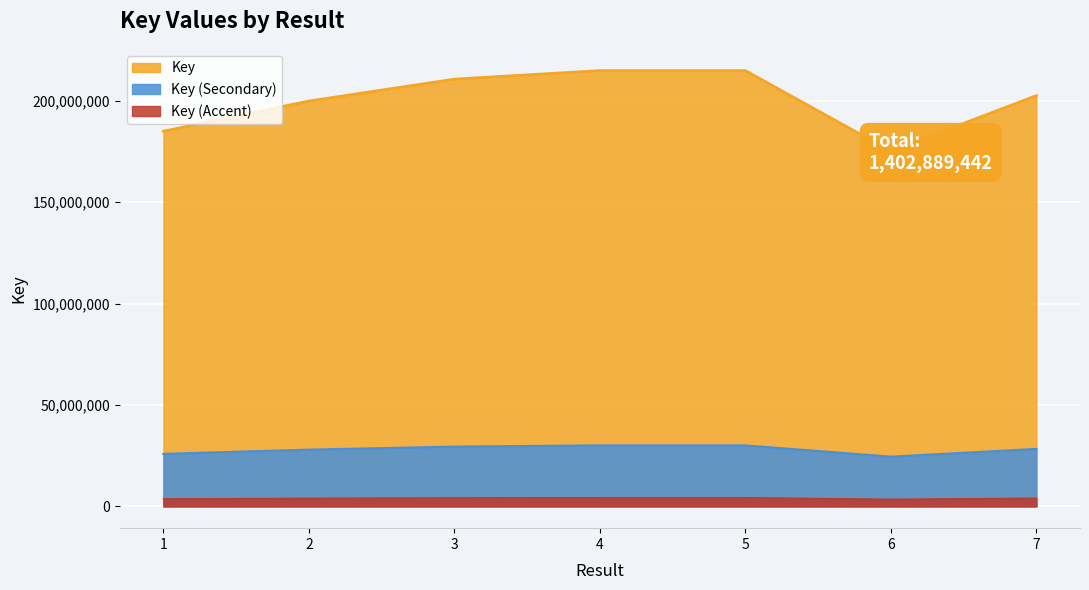

Is it true that the value at 5 is 9873106.9?

False